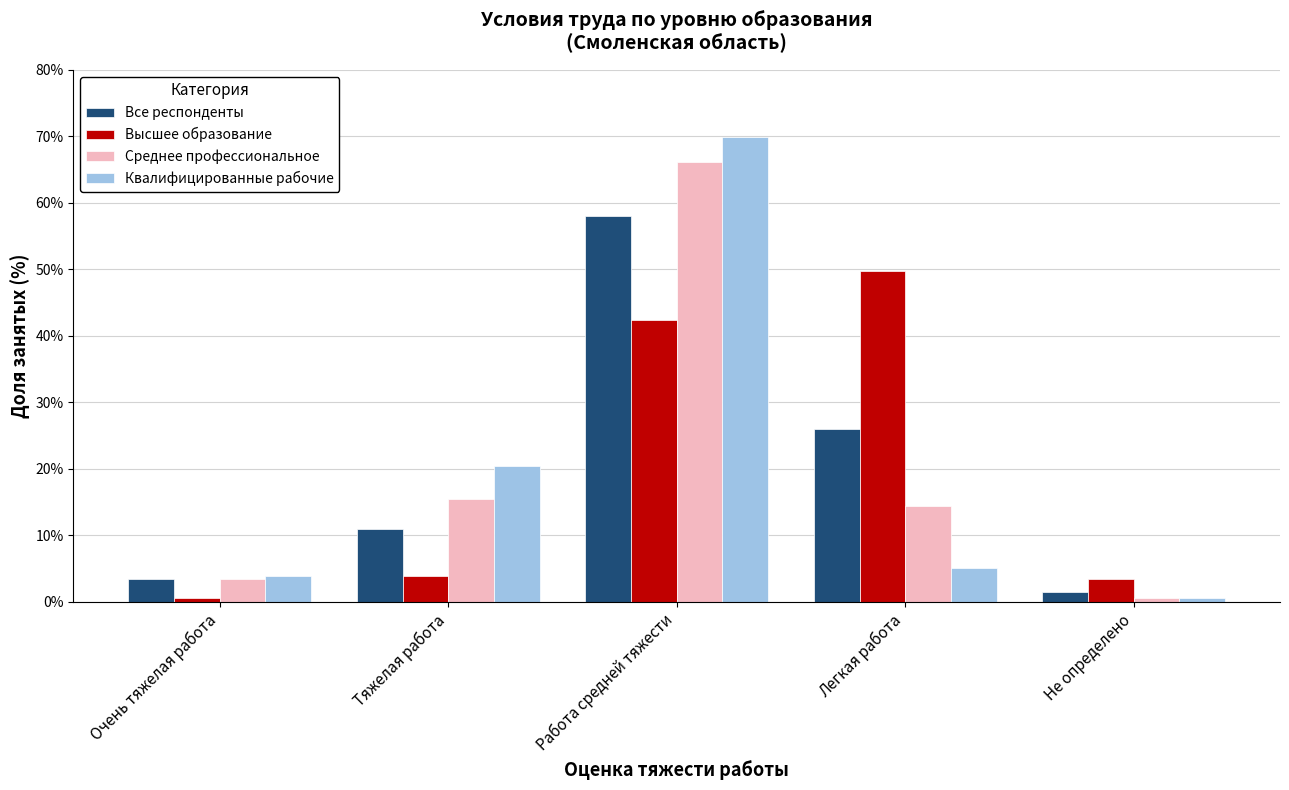

Reading left to right, extract all data points from this chart.

Все респонденты: Очень тяжелая работа=3.5	Тяжелая работа=11.0	Работа средней тяжести=58.1	Легкая работа=26.0	Не определено=1.5
Высшее образование: Очень тяжелая работа=0.5	Тяжелая работа=3.9	Работа средней тяжести=42.3	Легкая работа=49.8	Не определено=3.4
Среднее профессиональное: Очень тяжелая работа=3.4	Тяжелая работа=15.4	Работа средней тяжести=66.1	Легкая работа=14.4	Не определено=0.6
Квалифицированные рабочие: Очень тяжелая работа=3.9	Тяжелая работа=20.4	Работа средней тяжести=69.9	Легкая работа=5.1	Не определено=0.6